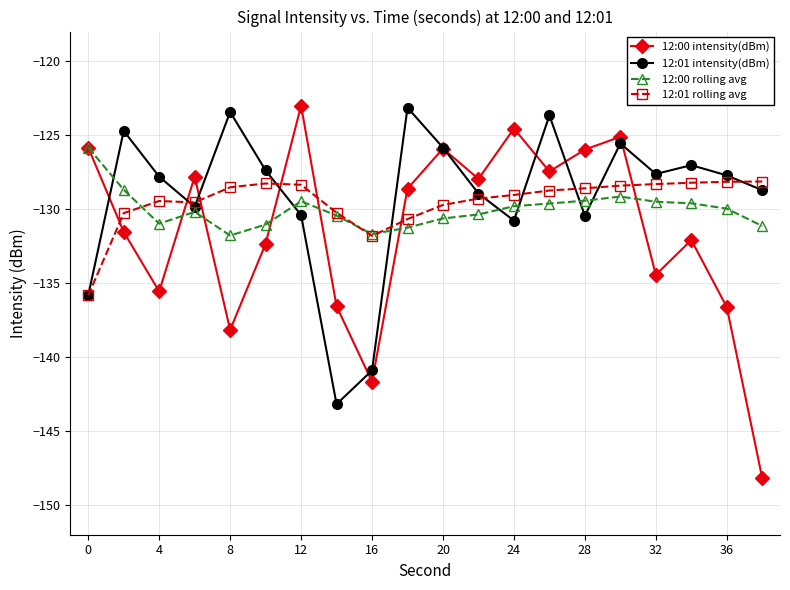

True or false: 12:00 intensity(dBm) and 12:01 rolling avg intersect in this chart.

True